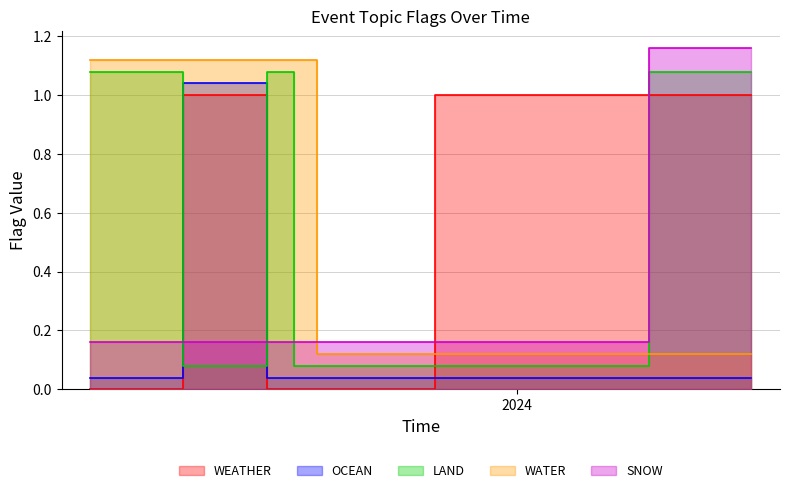

List the series in order of their peak value, lowest first.

WEATHER, OCEAN, LAND, WATER, SNOW